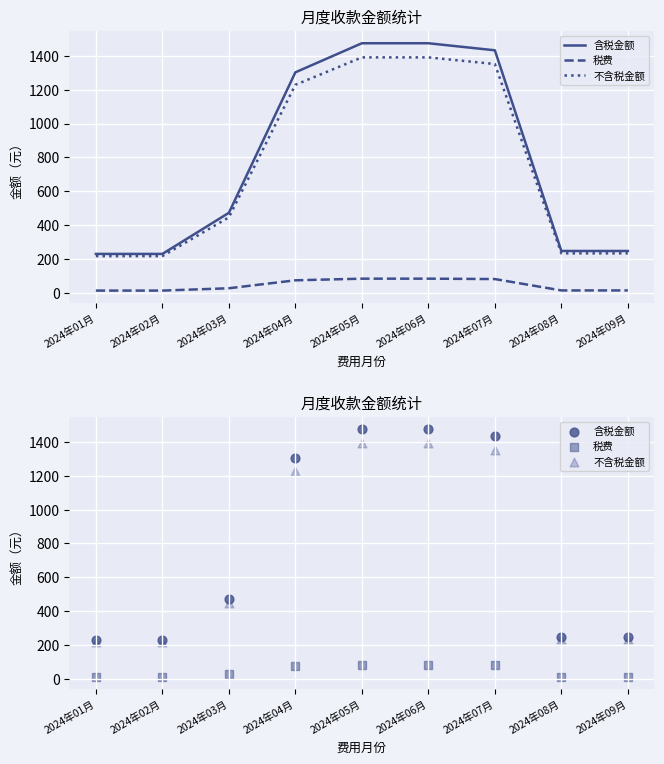

Which series reaches the maximum Y coordinate?

含税金额